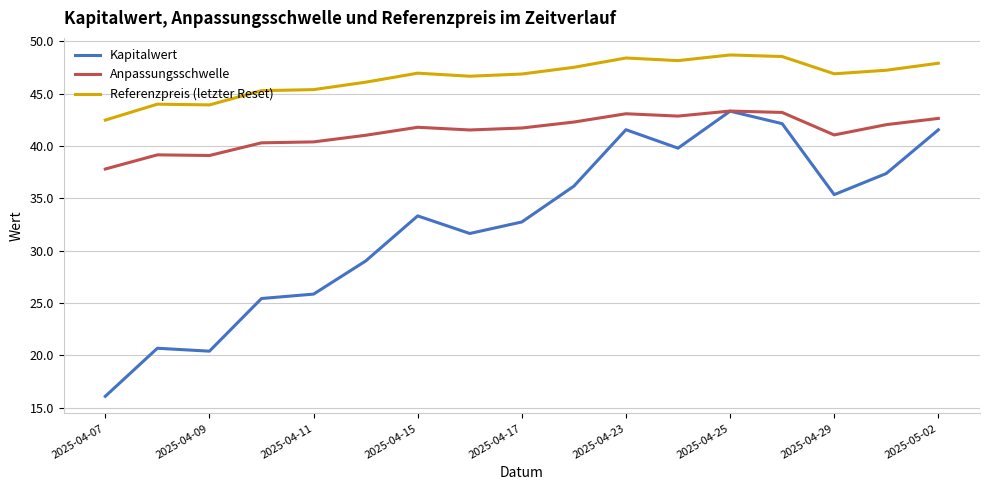

Which series has the largest total across all categories?

Referenzpreis (letzter Reset)